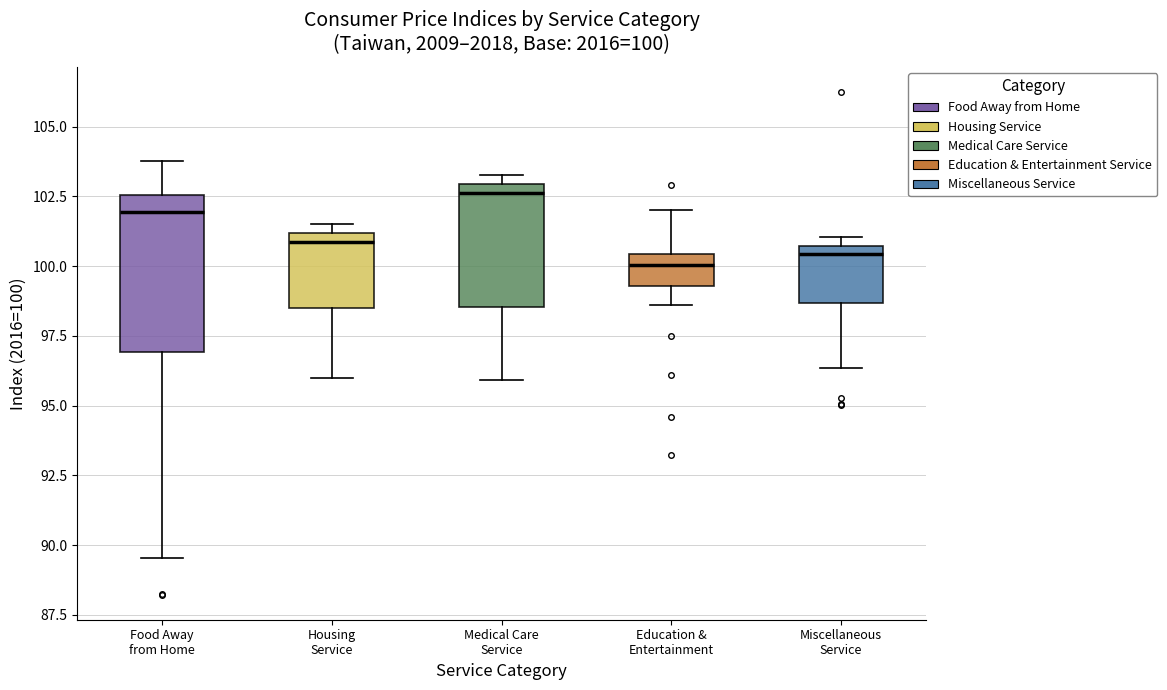

Which box is the tallest, from its lower edge to its upper edge?

Food Away from Home